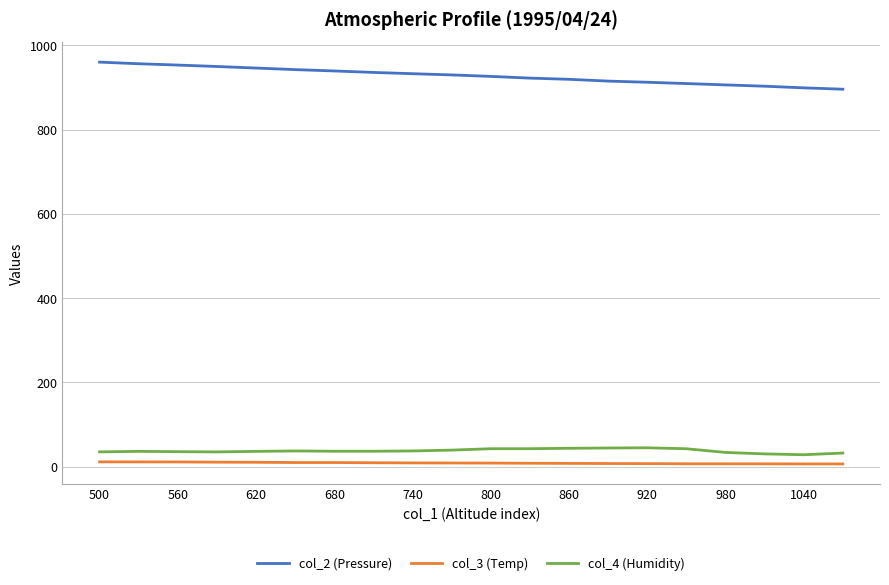

True or false: col_3 (Temp) and col_2 (Pressure) cross at least once.

False